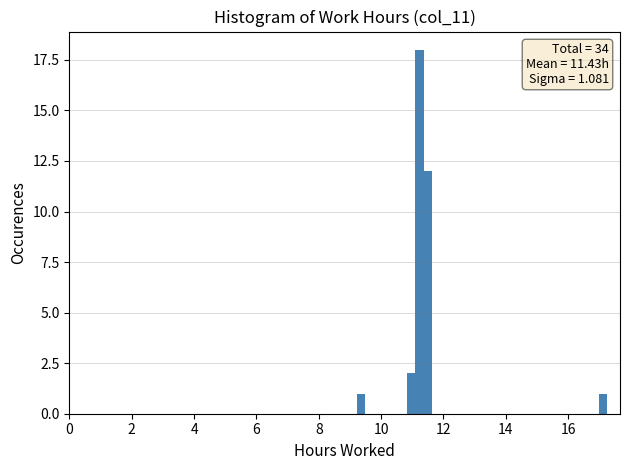

Read against the x-axis, roughly where is the centre of the tallest bar?

11.2